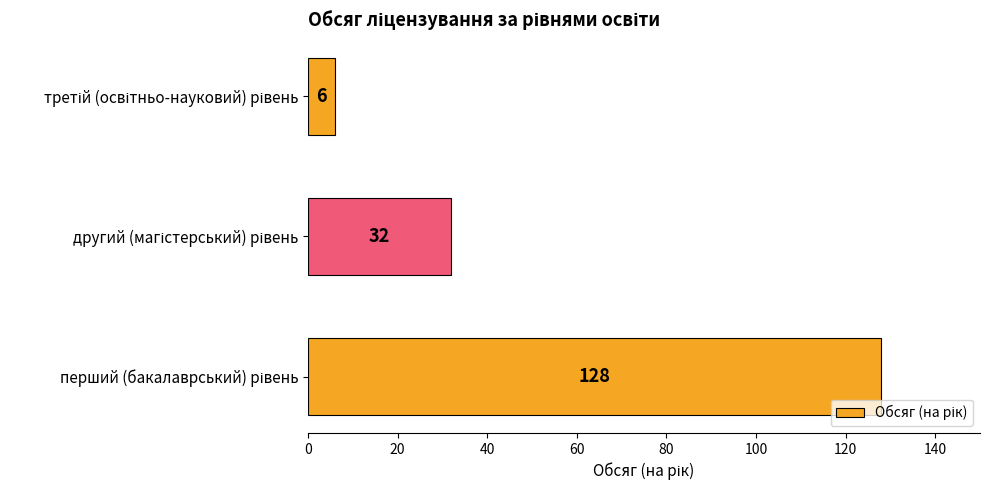

What is the greatest value displayed?

128